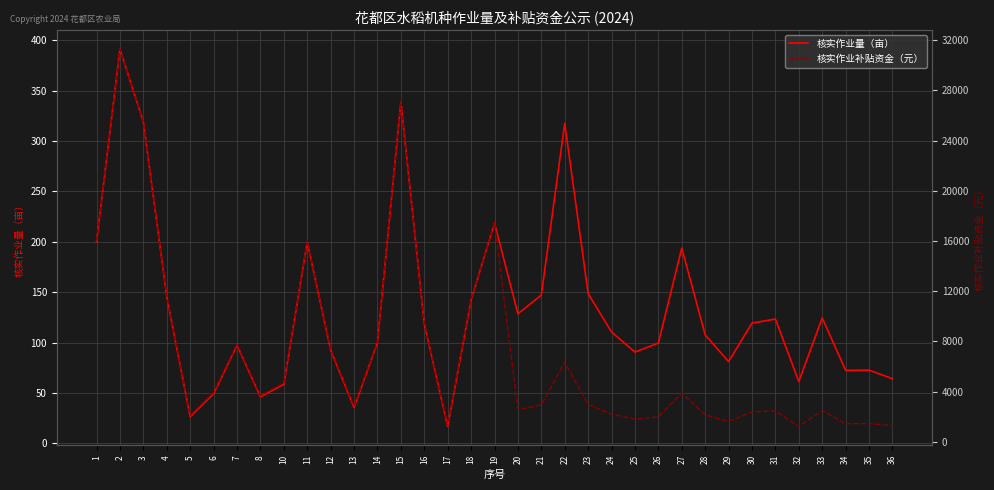

True or false: 核实作业量（亩） and 核实作业补贴资金（元） intersect in this chart.

False